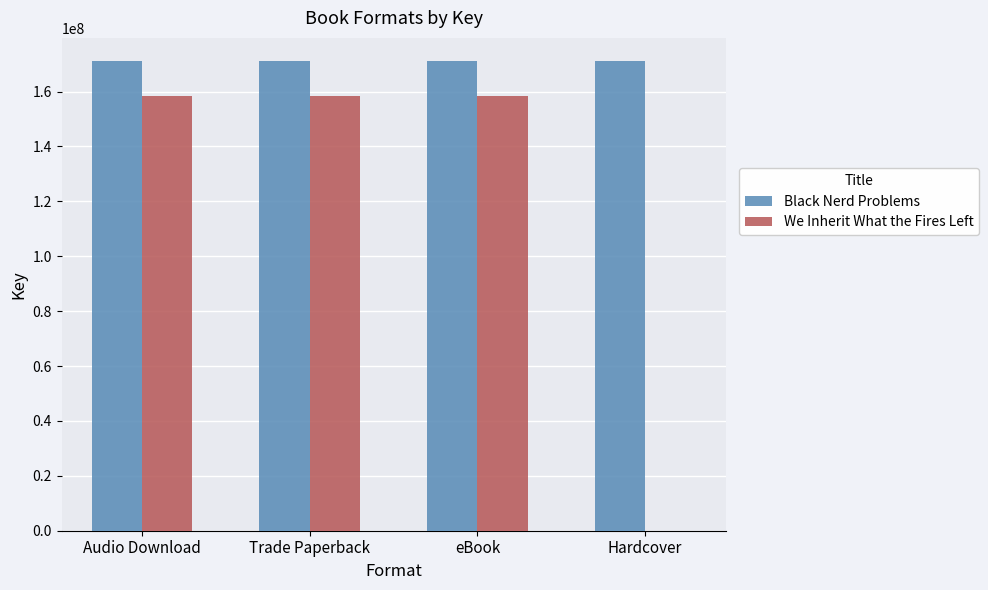

What value does the Black Nerd Problems series have at eBook?

170981447